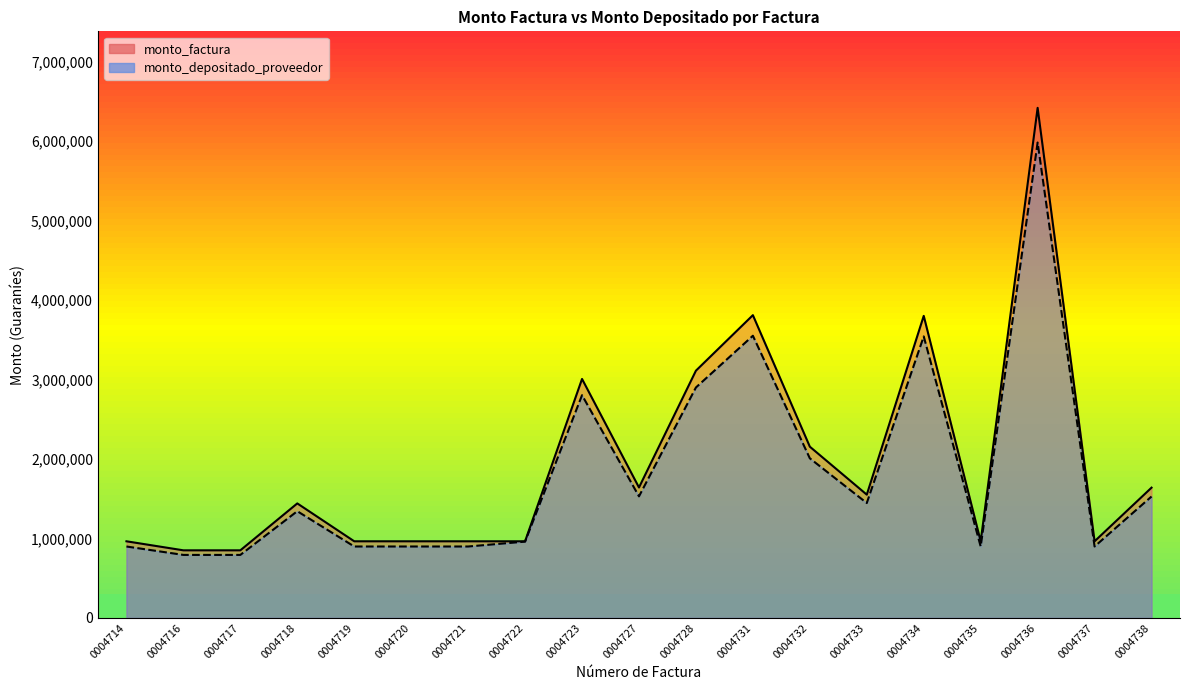

True or false: monto_depositado_proveedor has a value of 1276237 at 0004716.

False